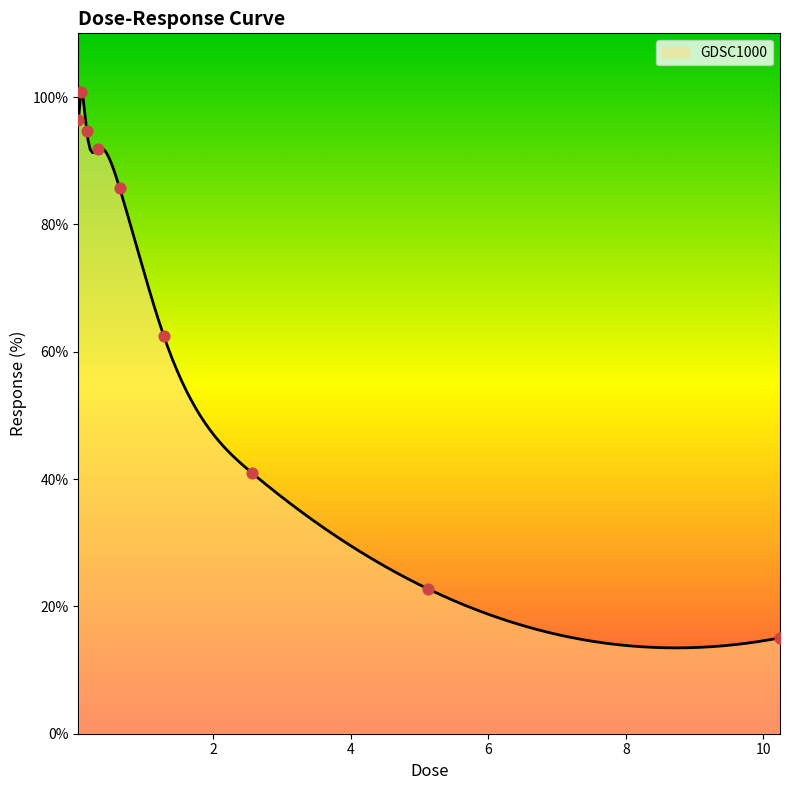

Which has a higher value, 0.32 or 2.56?

0.32